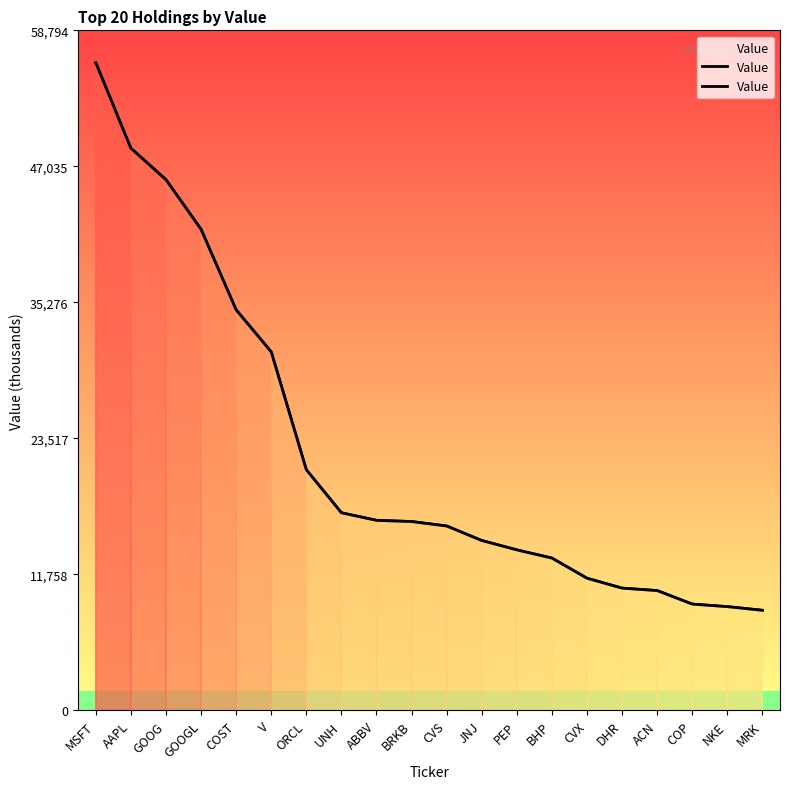

Reading left to right, list all the values displayed in this chart.

55995	48606	45886	41596	34635	31002	20812	17090	16436	16332	15946	14693	13883	13172	11431	10575	10363	9195	8976	8660